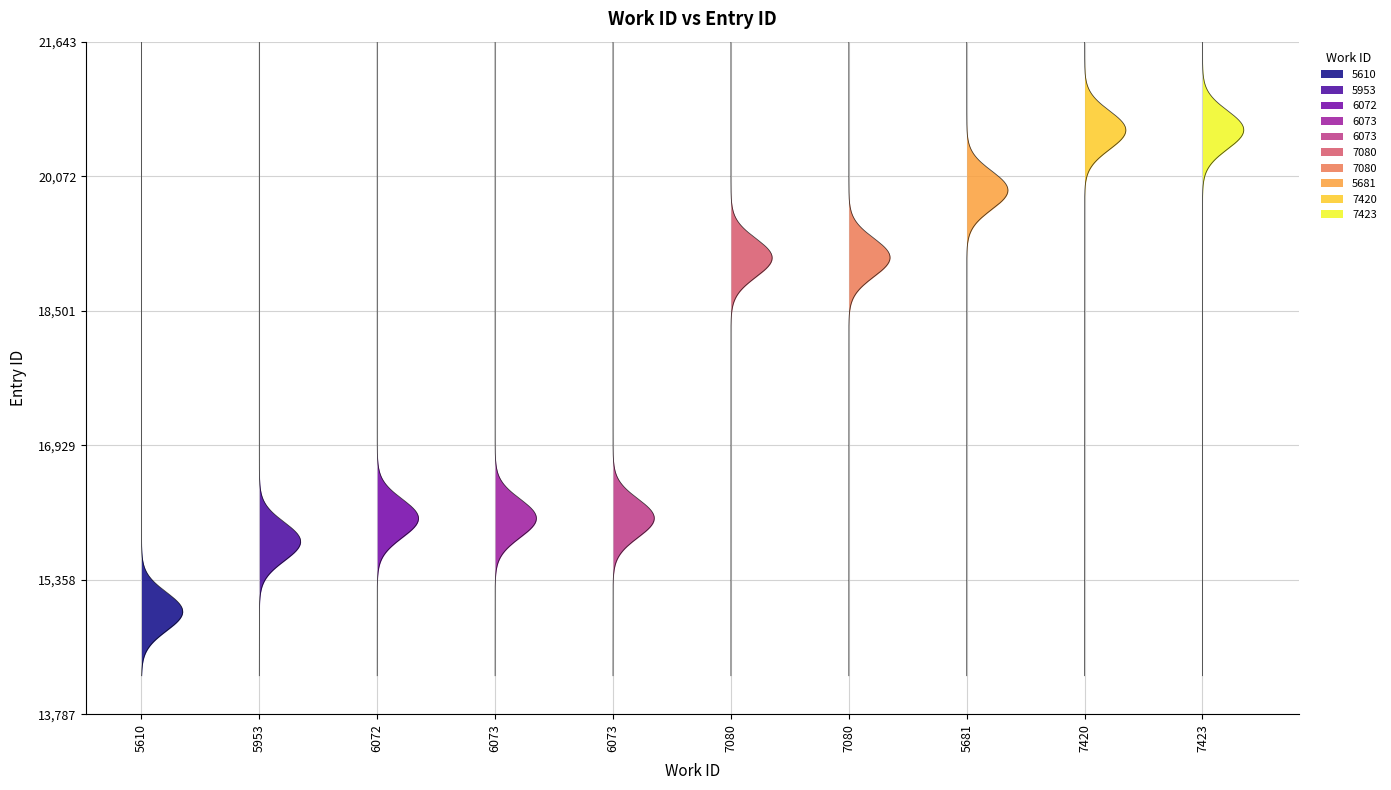

How many lines are shown in the chart?

1